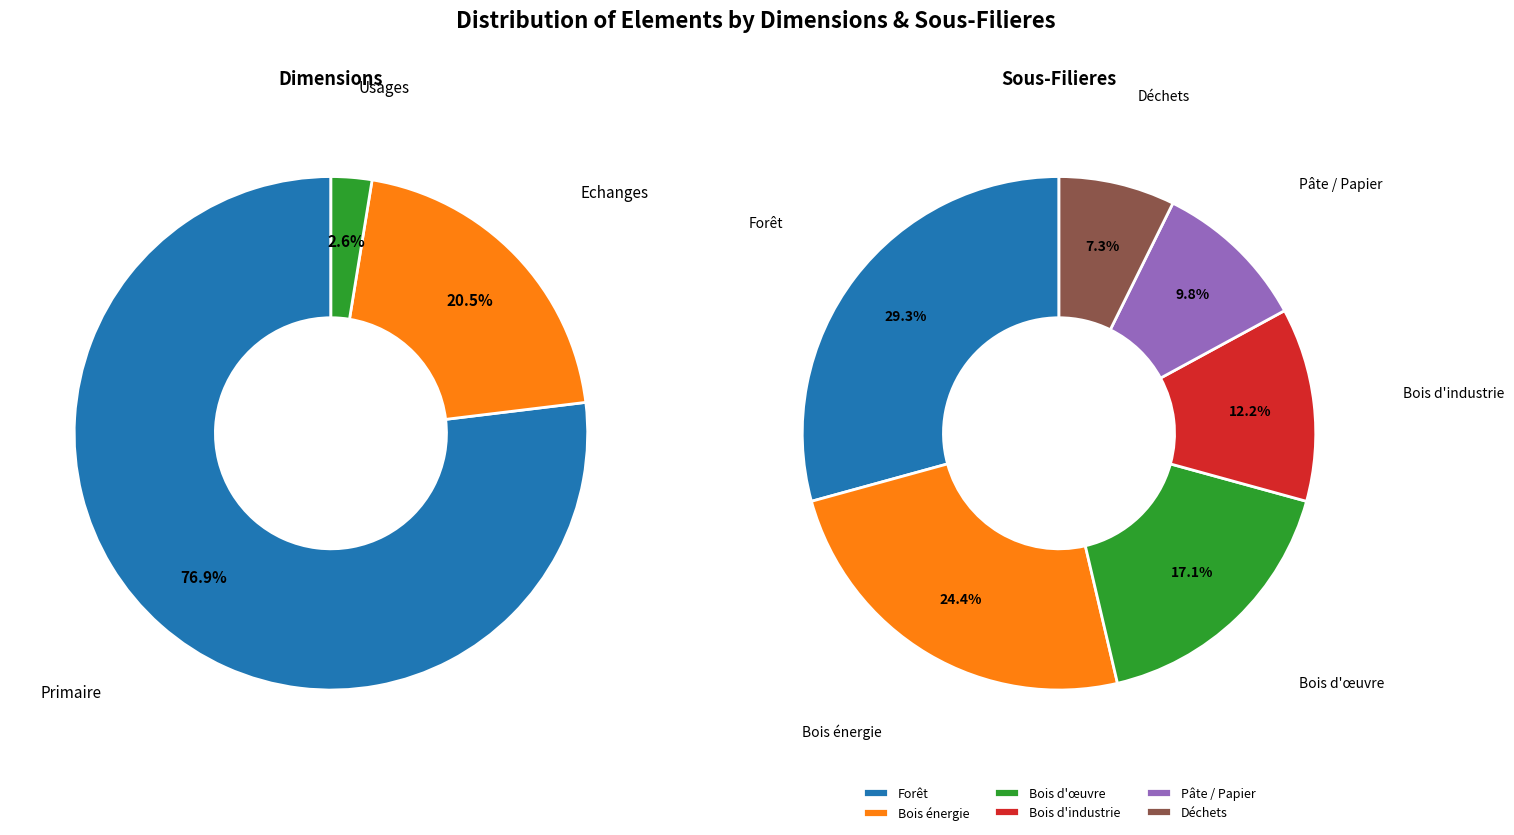

What is the change in value from Primaire to Déchets?

-27